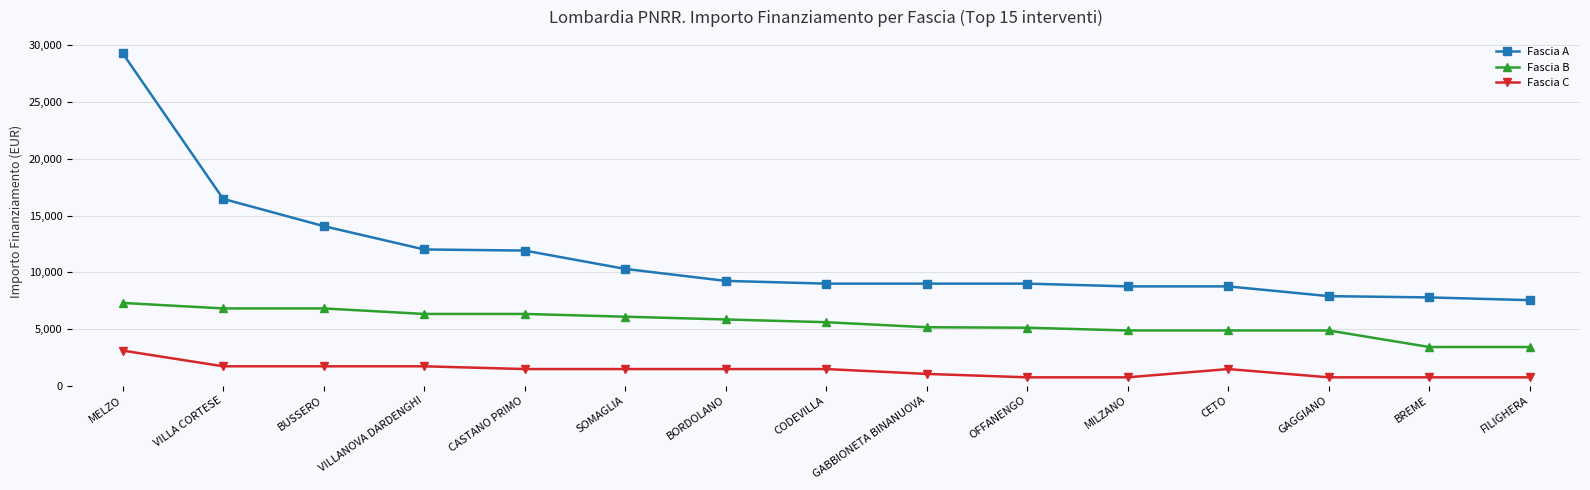

Which category has the highest value in the Fascia A series?

MELZO